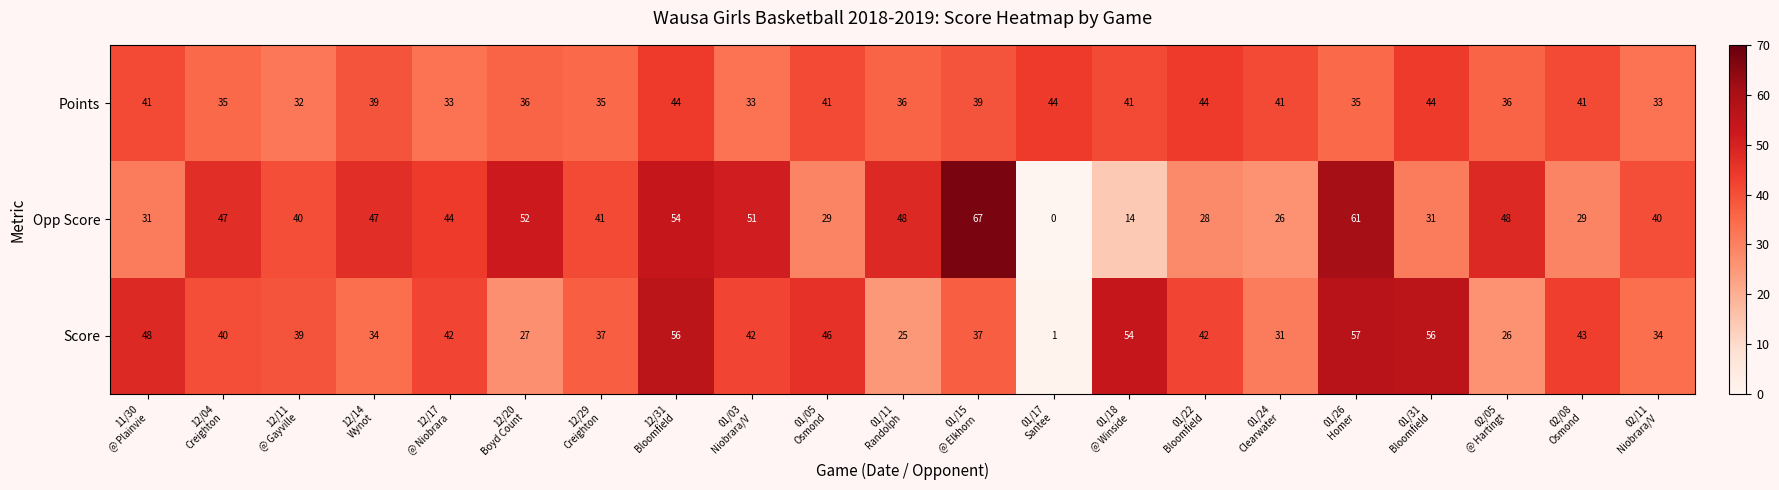

At how many categories does at least one series exceed 26?

21